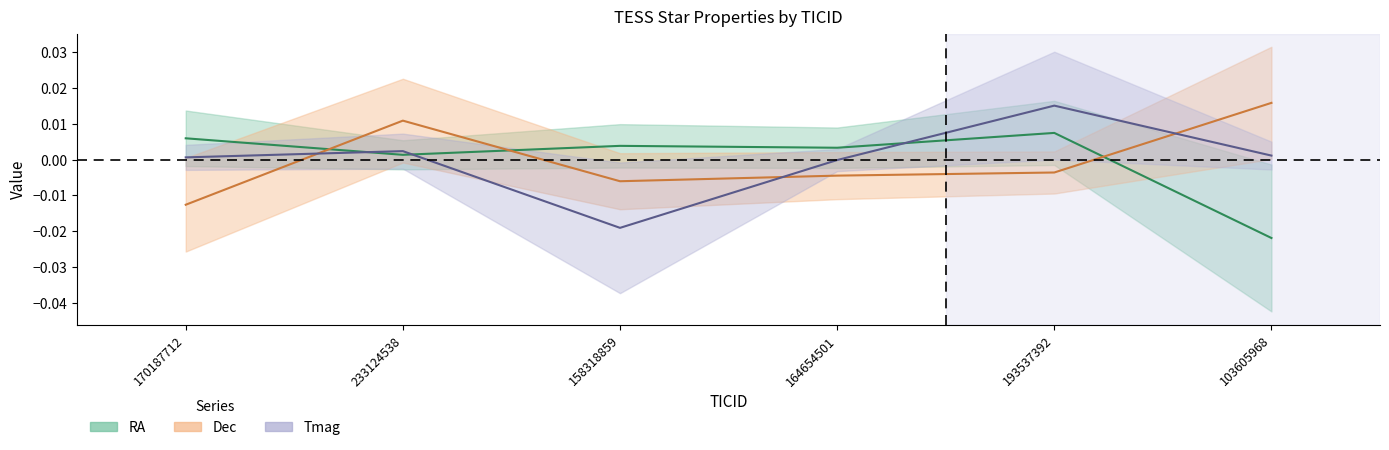

Between 193537392 and 158318859, which is larger?

193537392